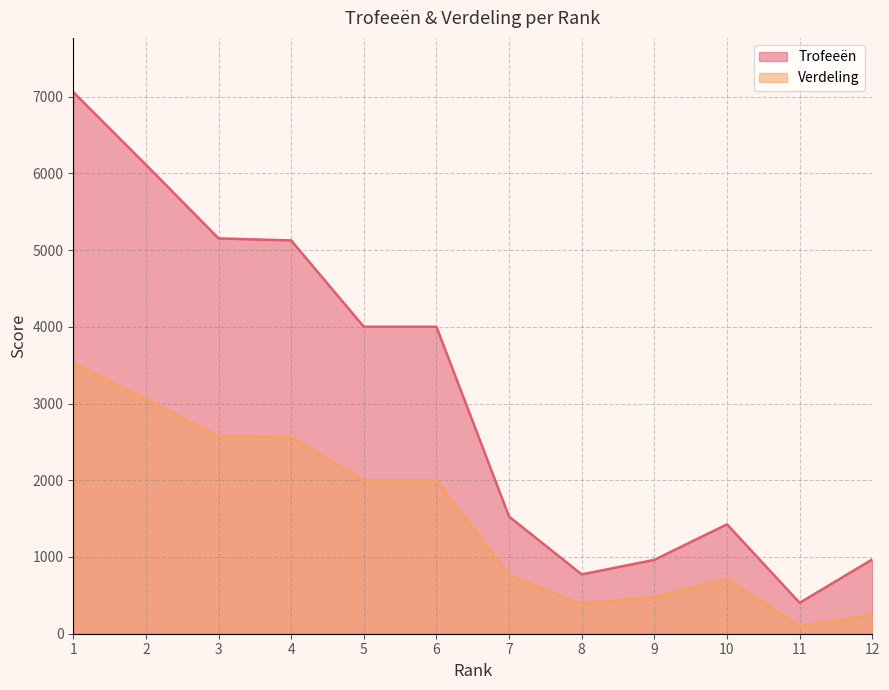

What is the difference between the Trofeeën values at 2 and 4?

987